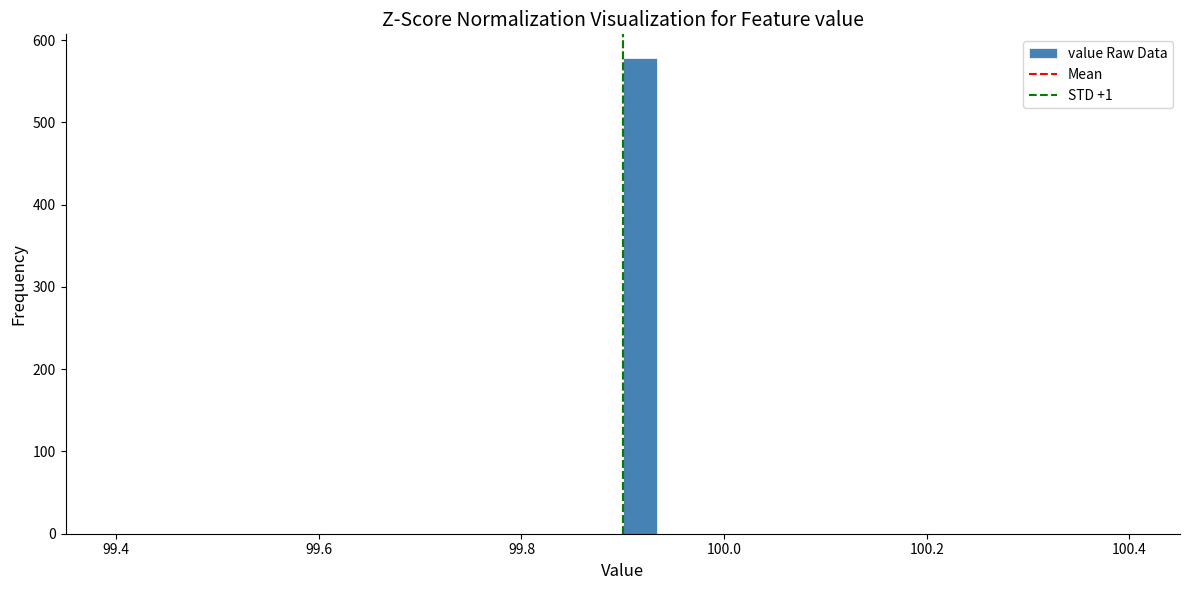

Read against the x-axis, roughly where is the centre of the tallest bar?

99.92